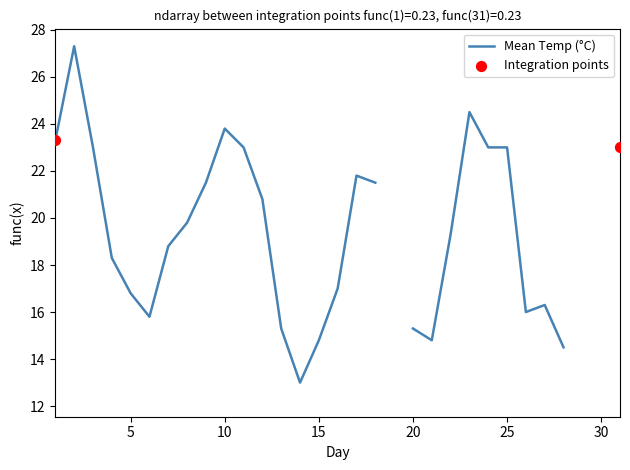

Approximately how many times larger is the value at 19 compared to 13?

1.4